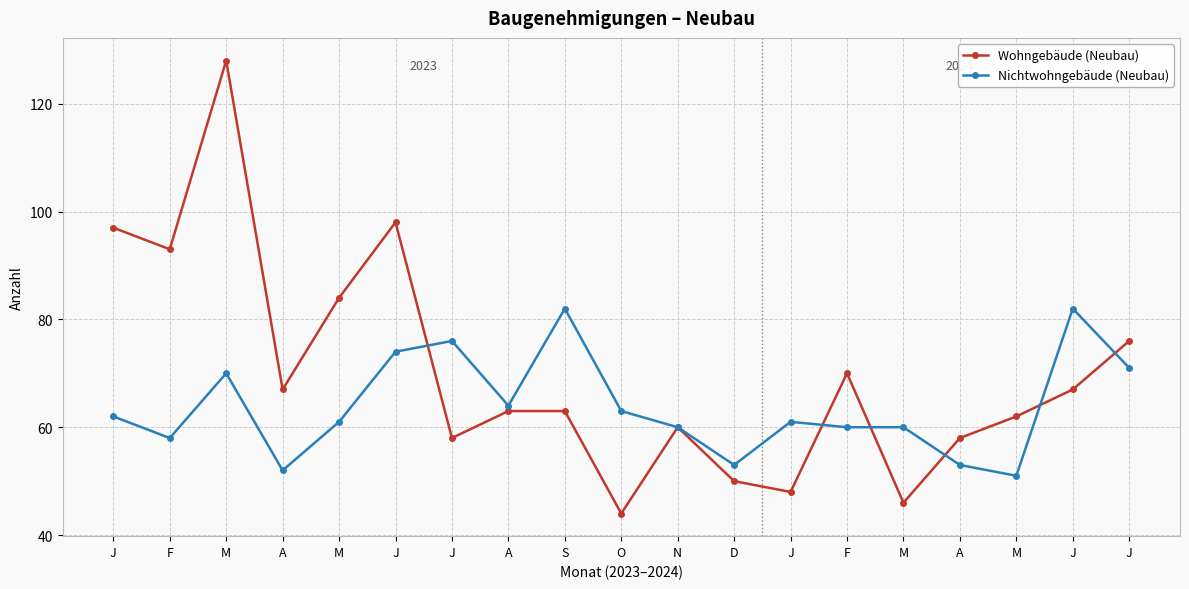

Where do Nichtwohngebäude (Neubau) and Wohngebäude (Neubau) first cross each other?

J and J